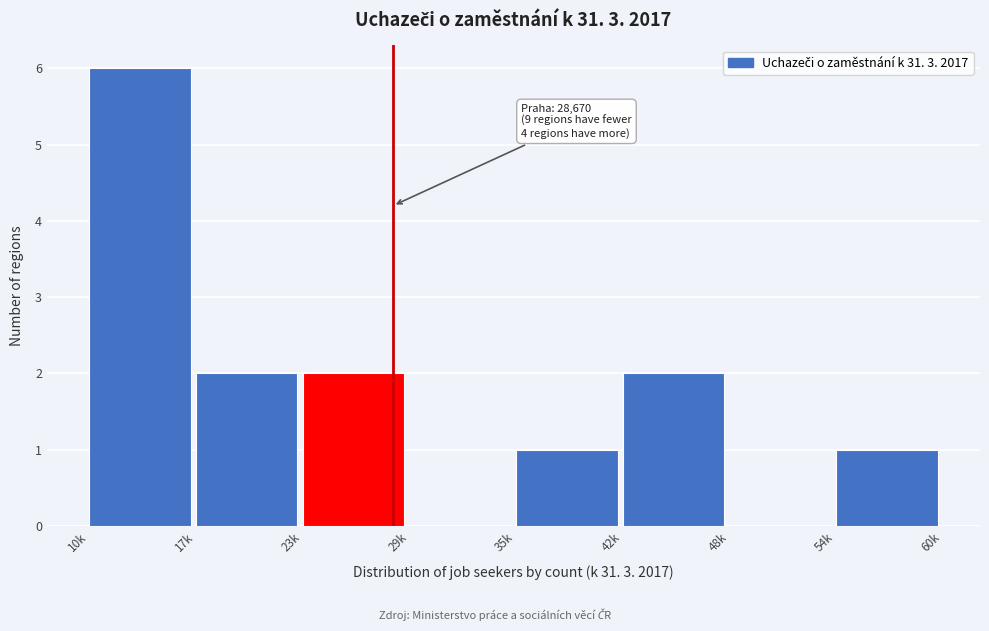

Reading left to right, transcribe all the data shown in this chart.

10k=6	17k=2	23k=2	29k=0	35k=1	42k=2	48k=0	54k=1